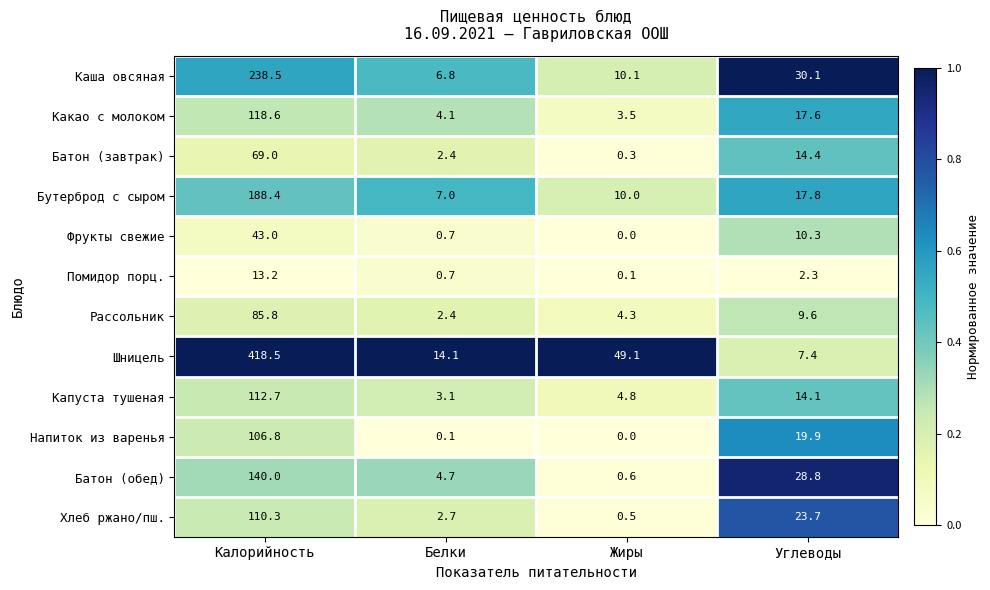

What is the spread (max minus min) of values at Белки?

14.0